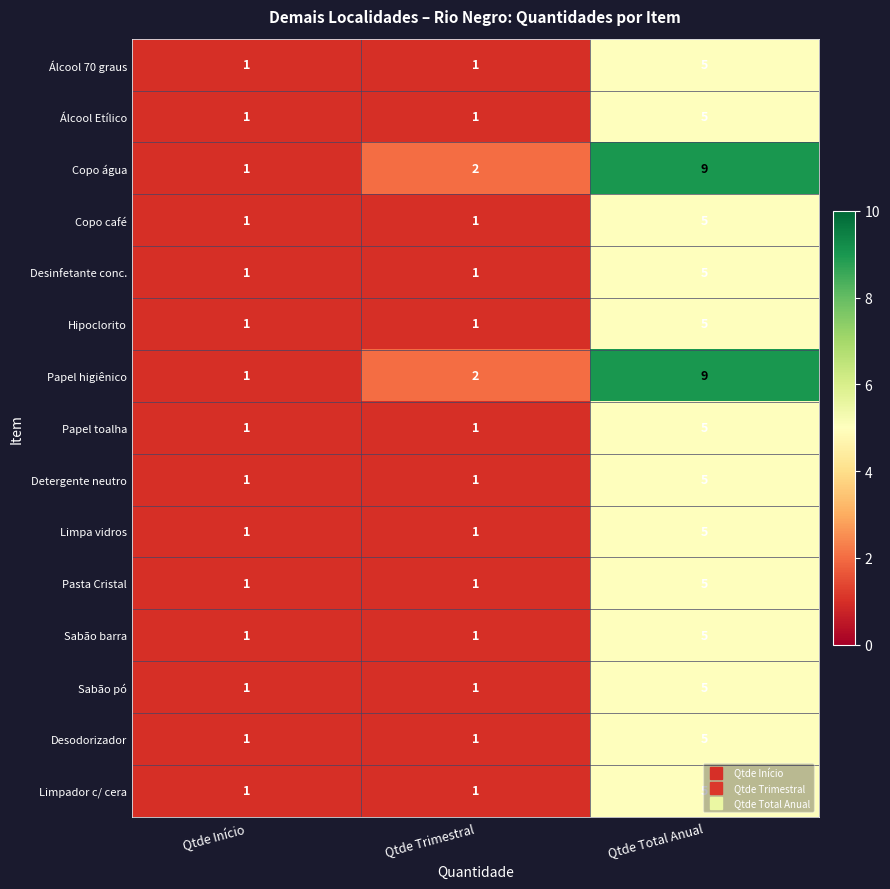

What is the total value across all series at Qtde Trimestral?

17